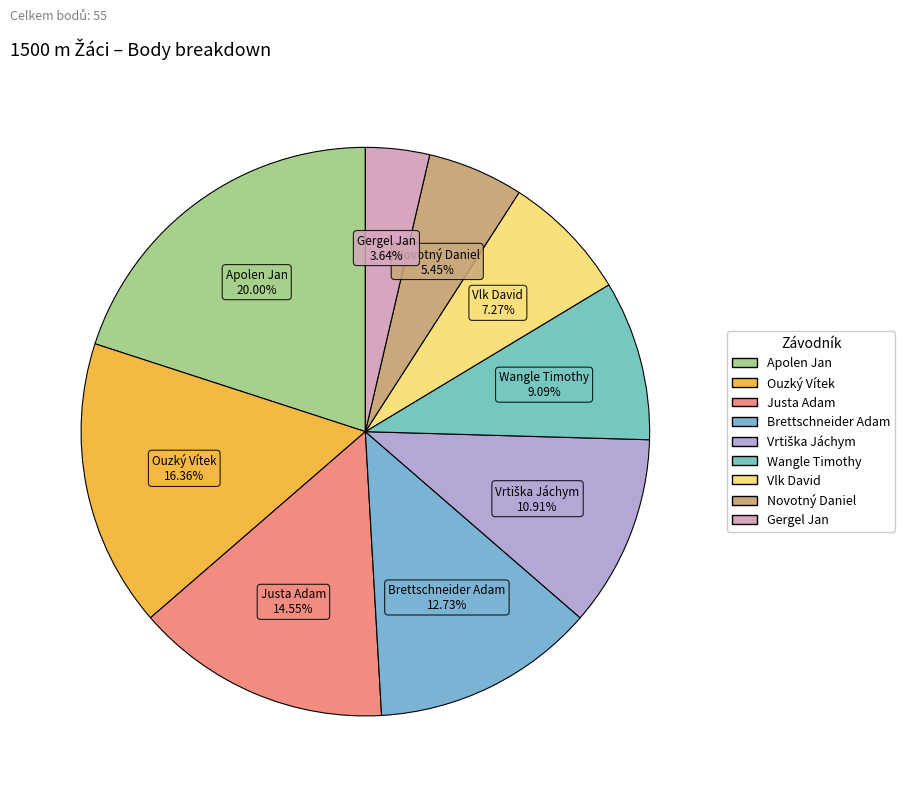

True or false: Vlk David accounts for 7% of the total.

True